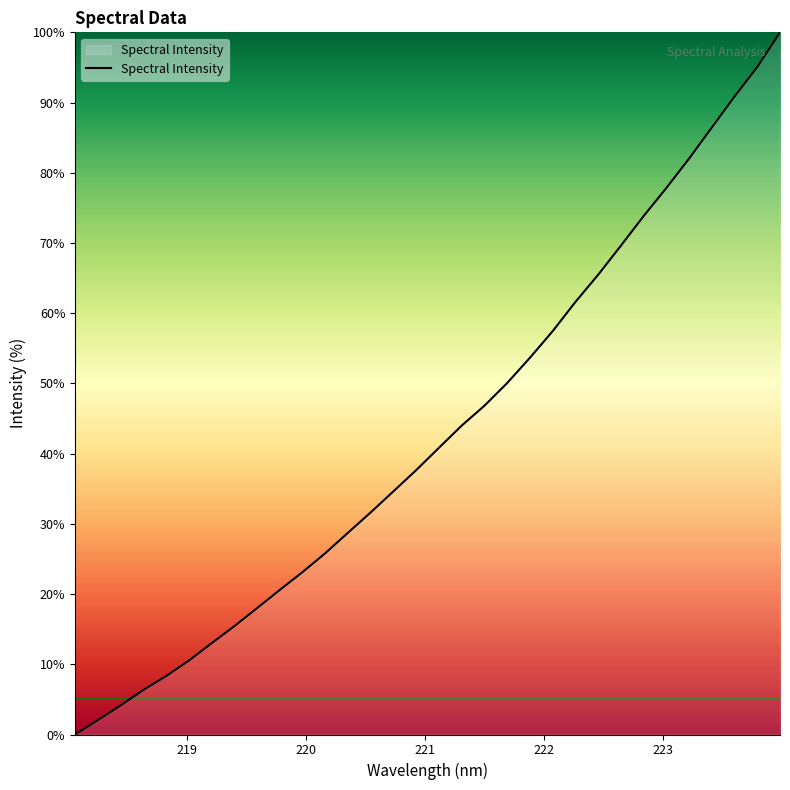

What is the greatest value displayed?

100.0